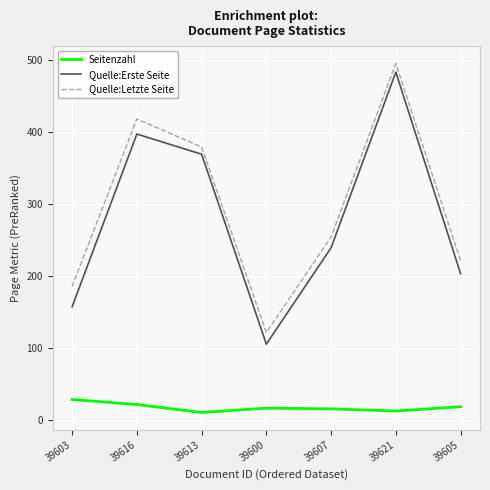

Count the Seitenzahl values in the range 12 to 21.

5